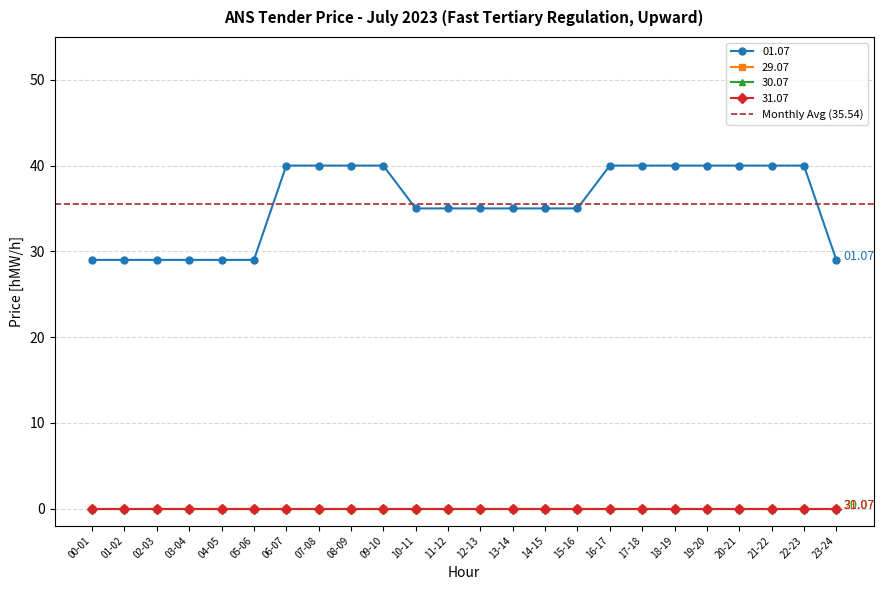

Which series has the largest range (max minus min)?

01.07